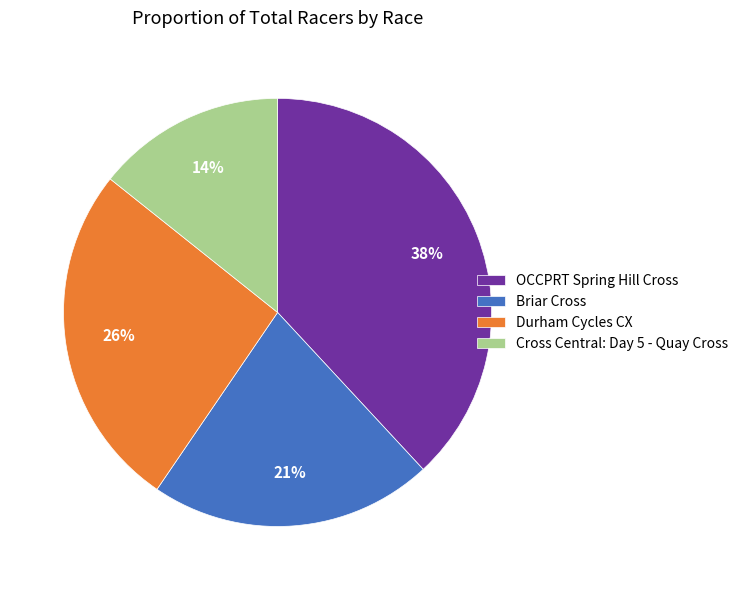

Is it true that Durham Cycles CX is 26% of the pie?

True